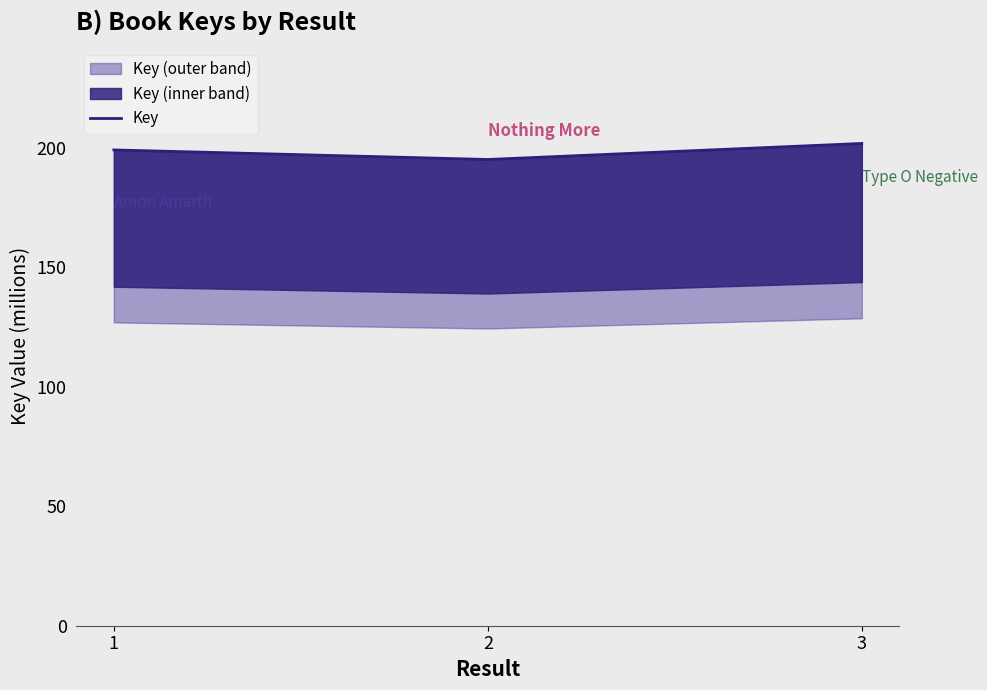

How many data points does each series have?

3